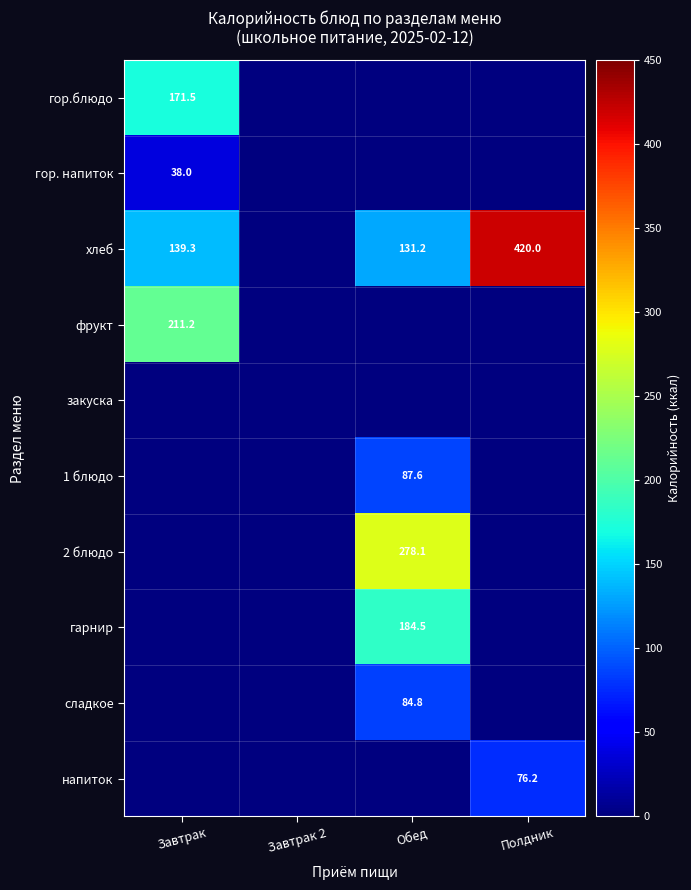

The value of хлеб at Завтрак is 139.3. True or false?

True